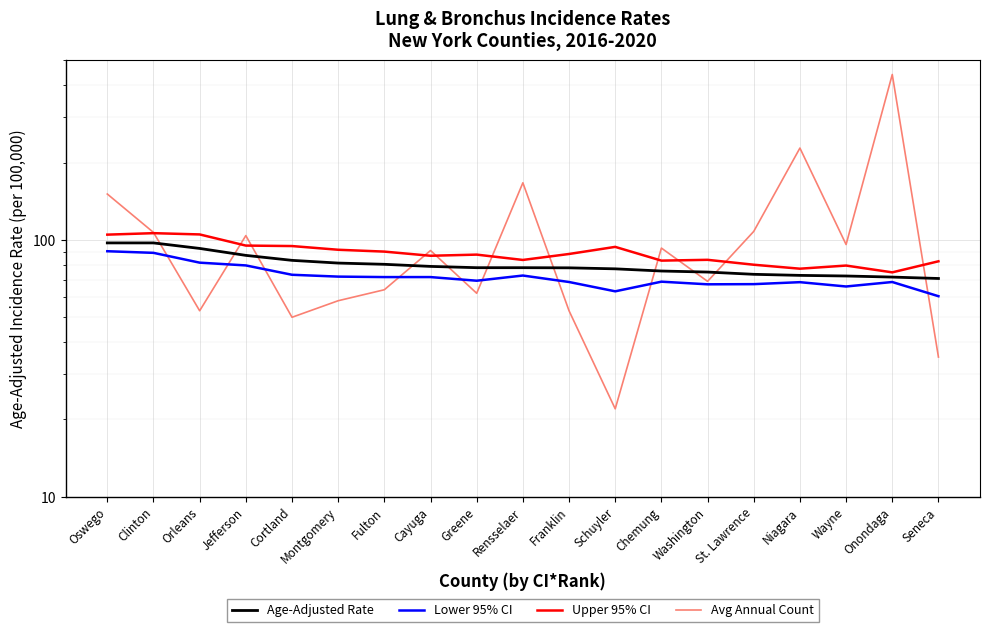

Is the value of Avg Annual Count at Orleans greater than the value of Lower 95% CI at Onondaga?

No